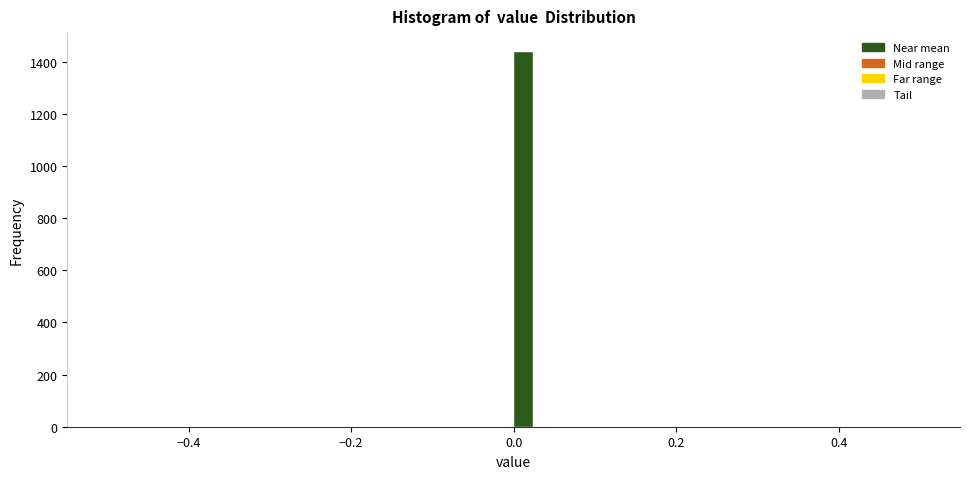

Read against the x-axis, roughly where is the centre of the tallest bar?

0.02